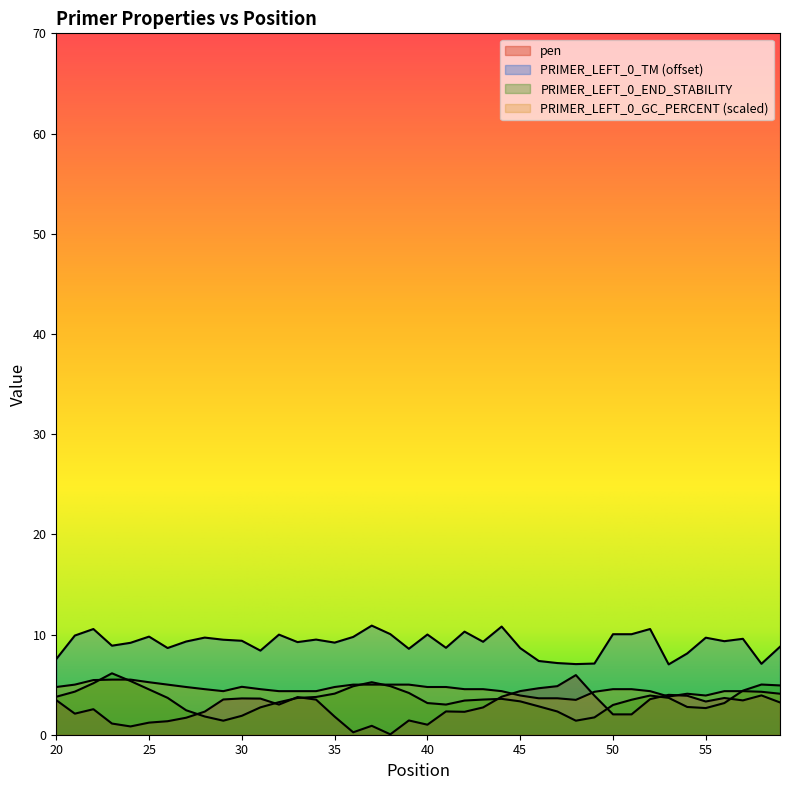

What is the sum of all PRIMER_LEFT_0_END_STABILITY values?

142.3